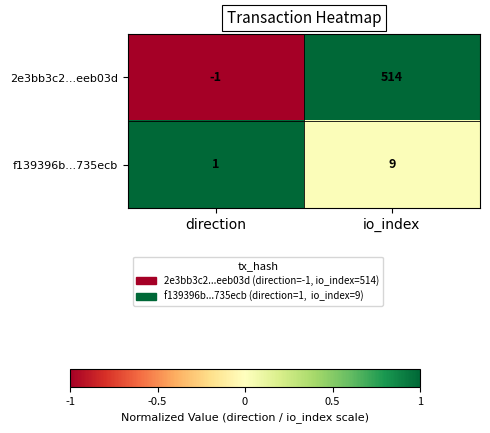

What is the minimum value shown in the chart?

-1